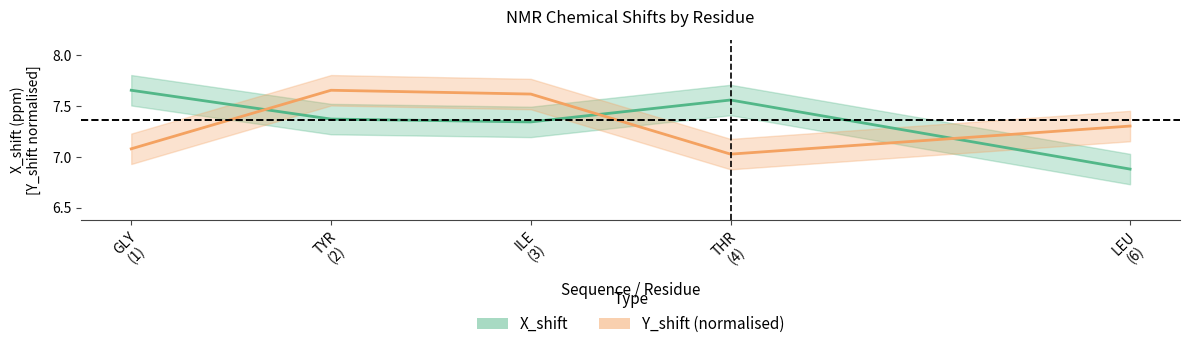

What is the average value of the X_shift series?

7.4